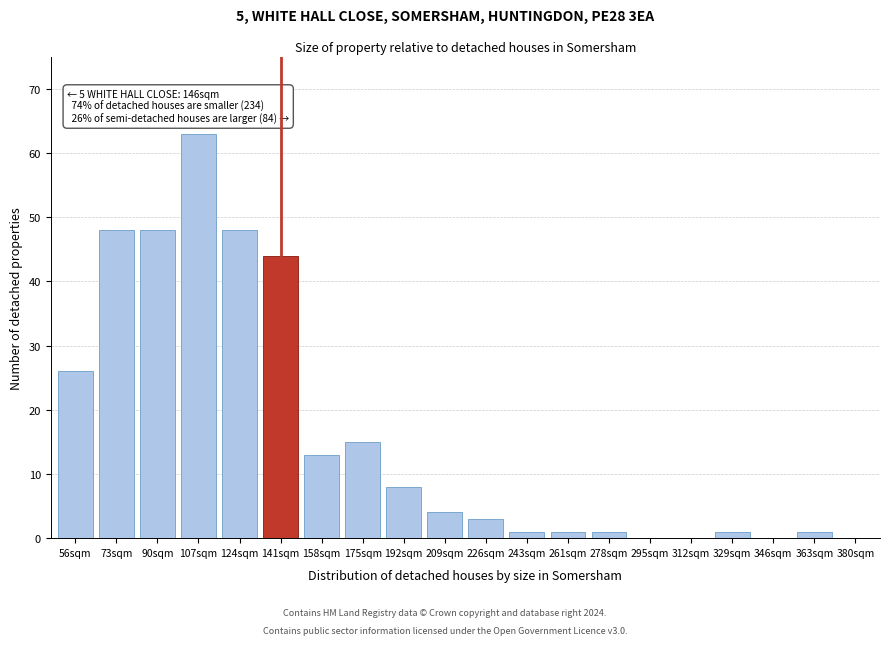

Reading left to right, extract all data points from this chart.

56sqm=26	73sqm=48	90sqm=48	107sqm=63	124sqm=48	141sqm=44	158sqm=13	175sqm=15	192sqm=8	209sqm=4	226sqm=3	243sqm=1	261sqm=1	278sqm=1	295sqm=0	312sqm=0	329sqm=1	346sqm=0	363sqm=1	380sqm=0